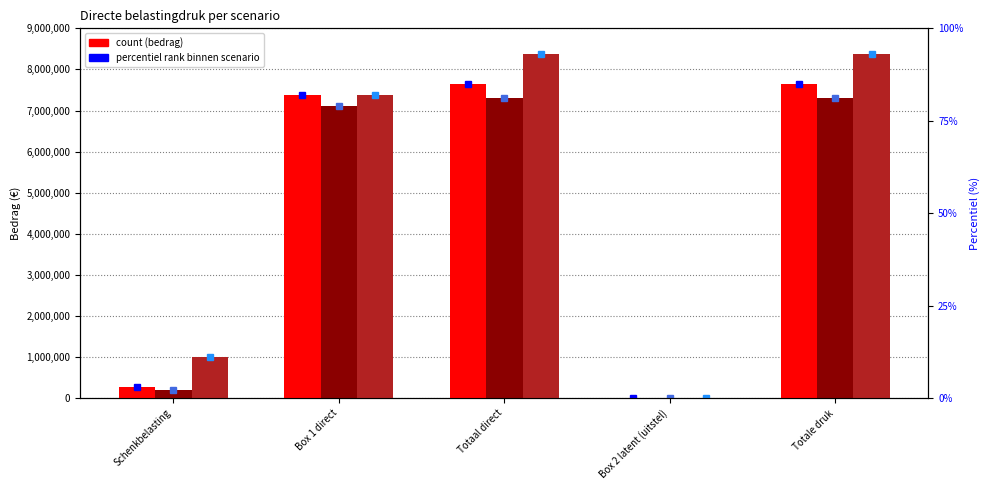

Are the bars horizontal?

No